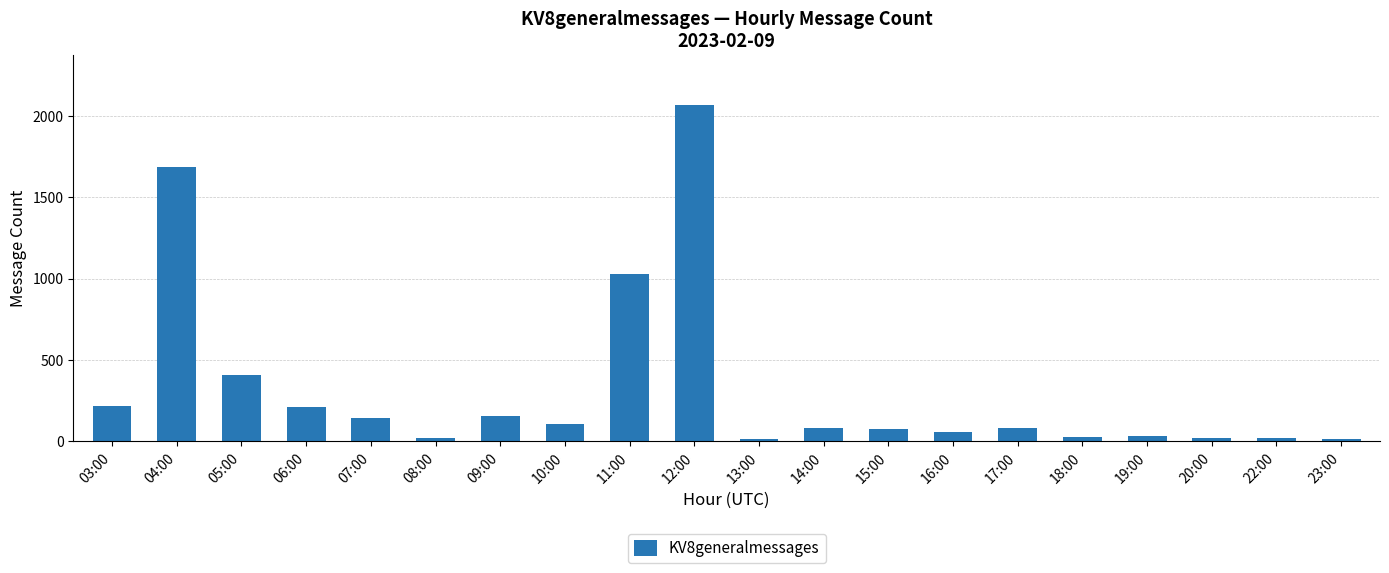

Does the chart contain any negative values?

No